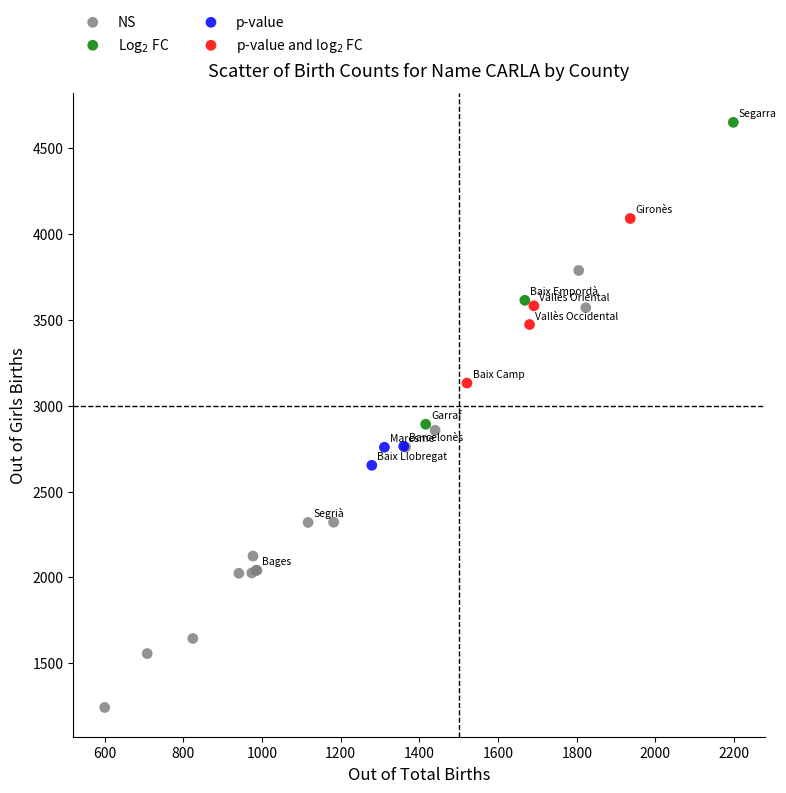

Which series reaches the minimum Y coordinate?

NS